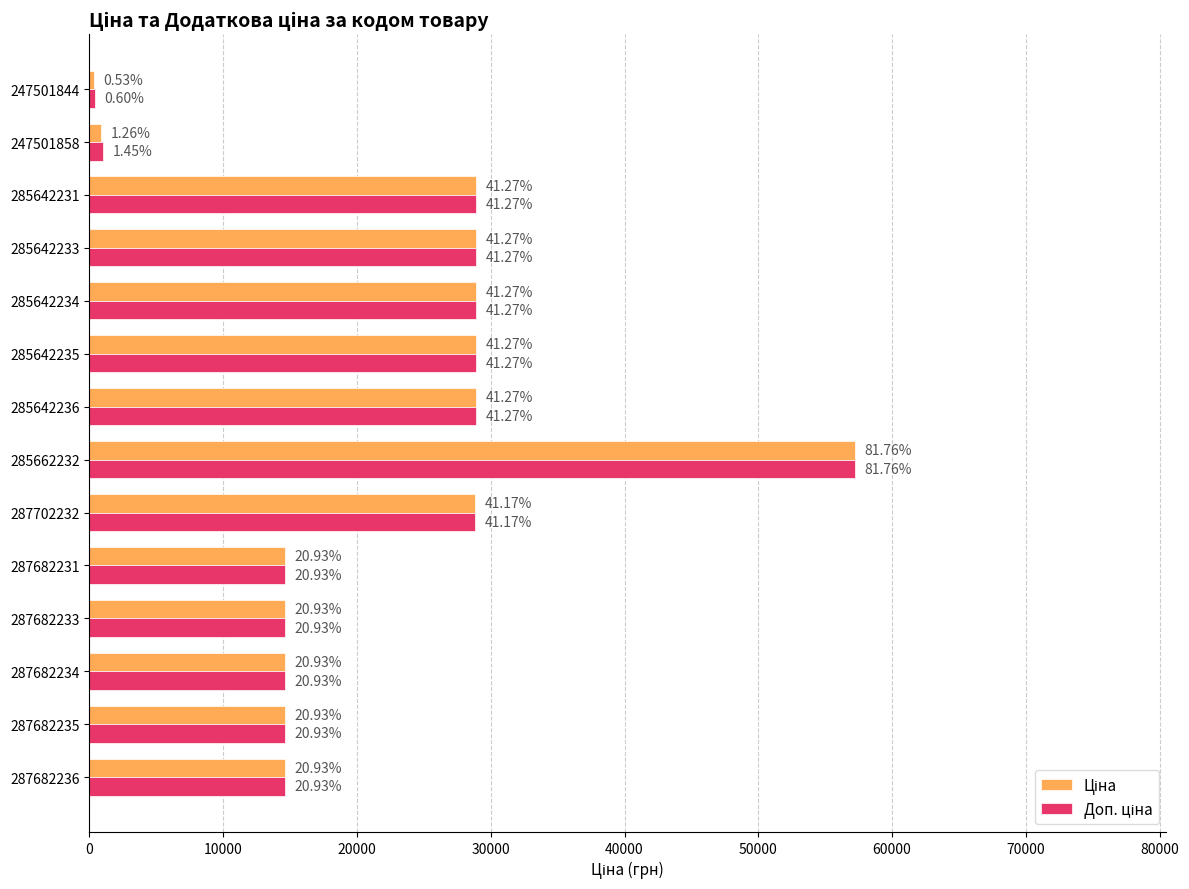

What is the maximum value for Доп. ціна?

57235.5